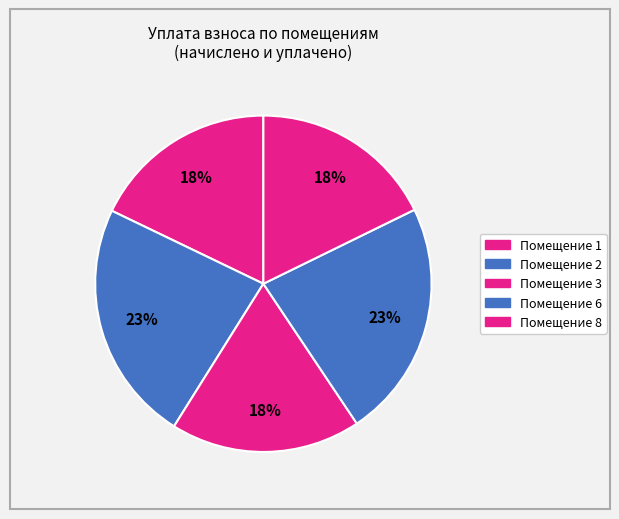

How many segments does this pie chart have?

5